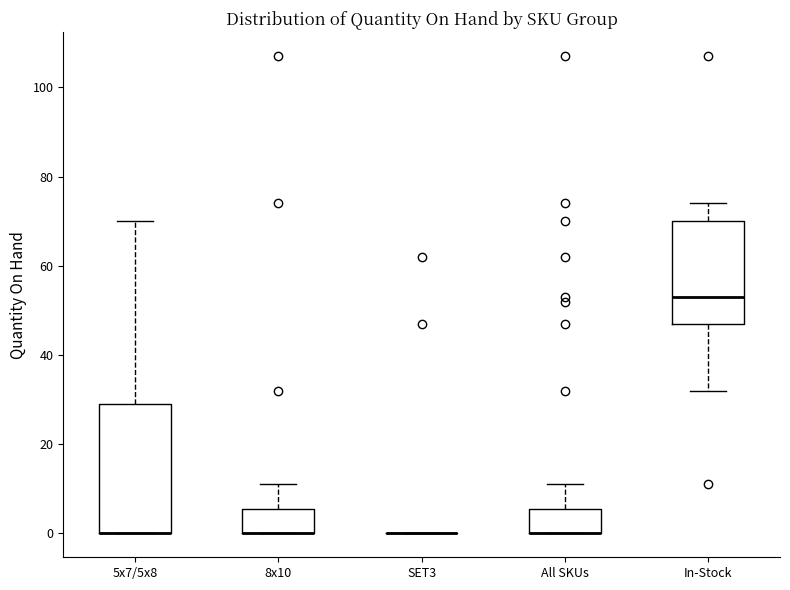

Reading left to right, read every box against the y-axis: the position of its median line, the range the box covers, and the ends of its whiskers. The values are not printed on the chart, so give them approximately, as read against the axis.

5x7/5x8: median 0 (drawn on the box's lower edge), box 0 to 30, whiskers 0 to 70
8x10: median 0 (drawn on the box's lower edge), box 0 to 6, whiskers 0 to 12
SET3: box collapsed to a line at 0, whiskers 0 to 0
All SKUs: median 0 (drawn on the box's lower edge), box 0 to 6, whiskers 0 to 12
In-Stock: median 54, box 48 to 70, whiskers 32 to 74